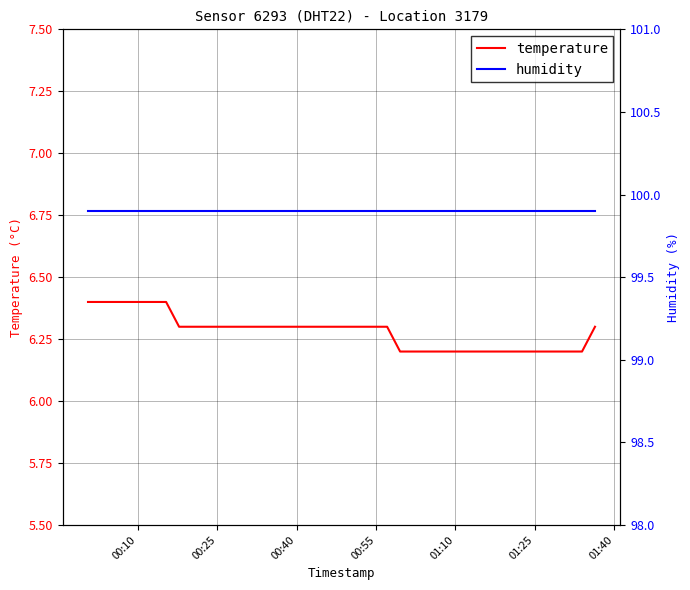

What is the minimum value for temperature?

6.2